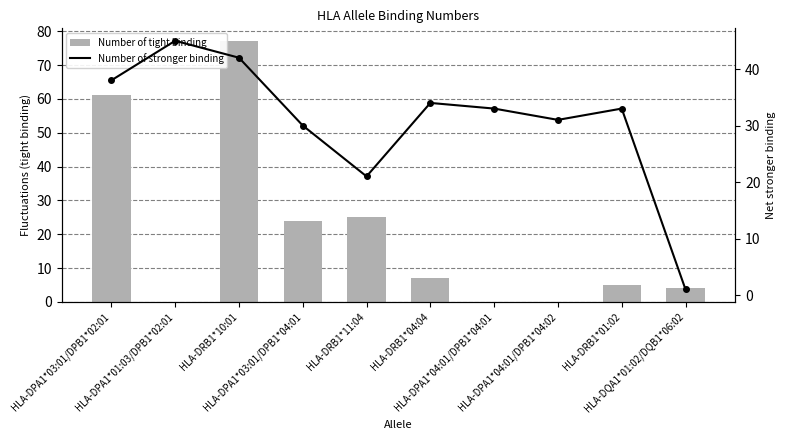

List the labels in order of Number of stronger binding value, smallest first.

HLA-DQA1*01:02/DQB1*06:02, HLA-DRB1*11:04, HLA-DPA1*03:01/DPB1*04:01, HLA-DPA1*04:01/DPB1*04:02, HLA-DPA1*04:01/DPB1*04:01, HLA-DRB1*01:02, HLA-DRB1*04:04, HLA-DPA1*03:01/DPB1*02:01, HLA-DRB1*10:01, HLA-DPA1*01:03/DPB1*02:01